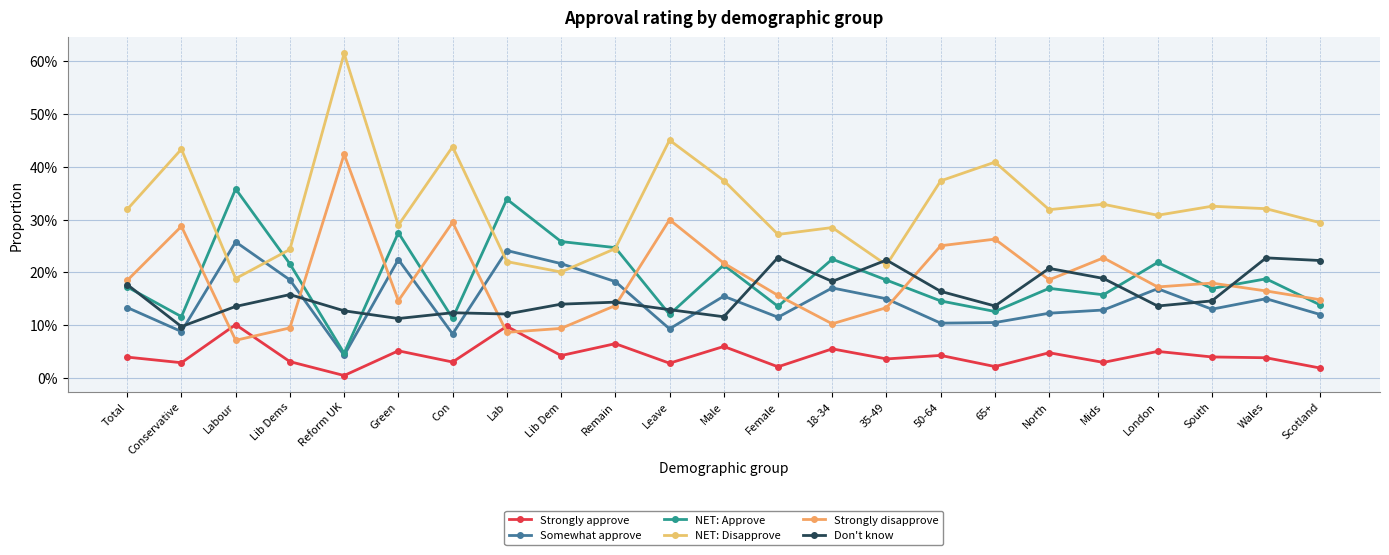

At Reform UK, list the series in order from smallest to largest.

Strongly approve, Somewhat approve, NET: Approve, Don't know, Strongly disapprove, NET: Disapprove